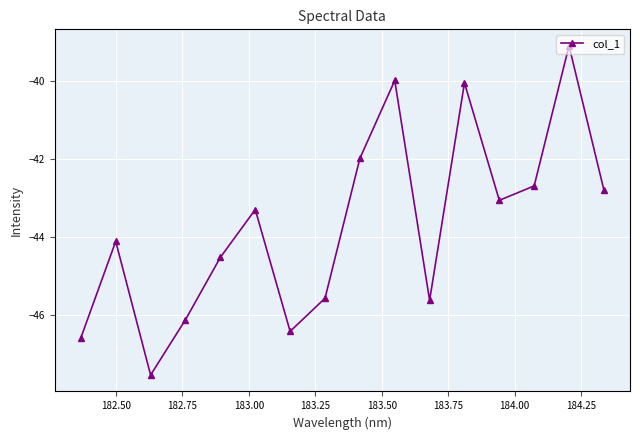

What is the value of the 2nd point from the left?

-44.1